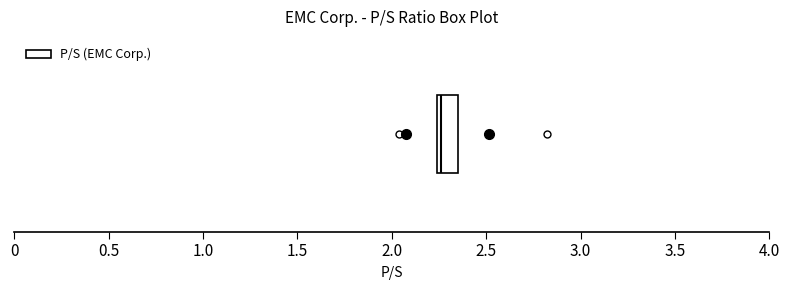

Where is the left edge of the box on the x-axis? The values are not printed on the chart, so give them approximately, as read against the axis.

2.25